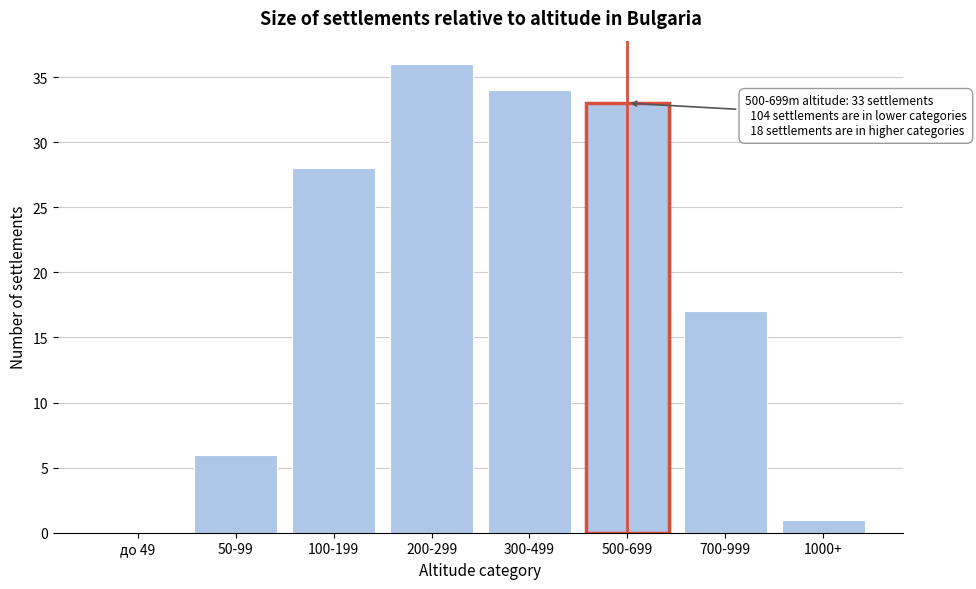

Reading left to right, list all the values displayed in this chart.

до 49=0	50-99=6	100-199=28	200-299=36	300-499=34	500-699=33	700-999=17	1000+=1